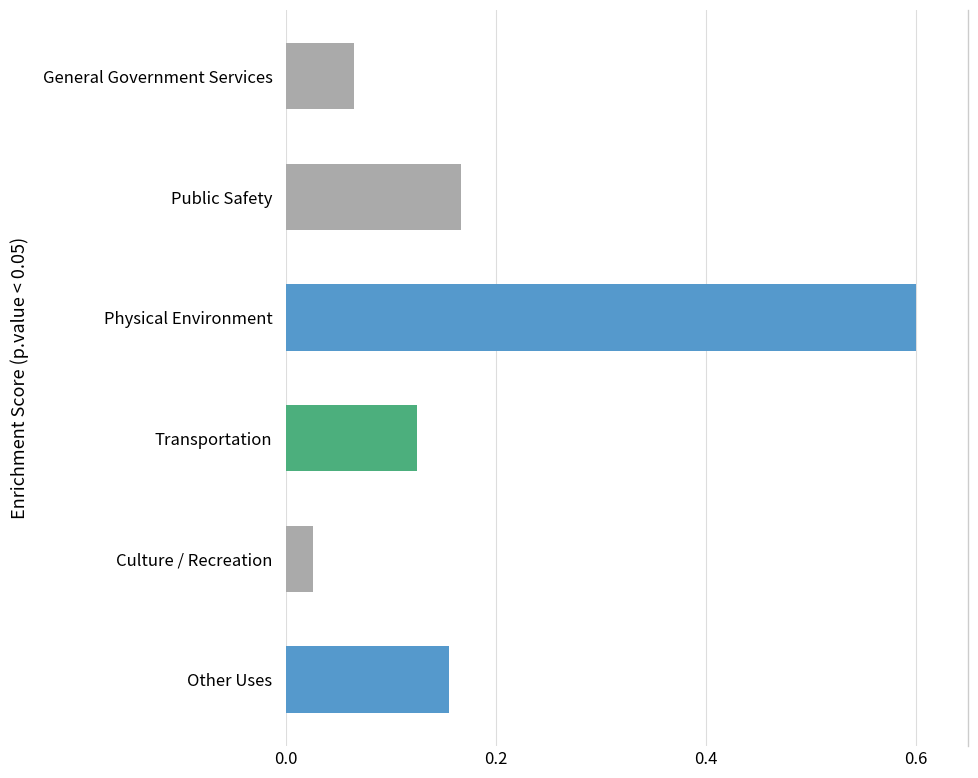

At which category does the chart reach its peak across all series?

Physical Environment